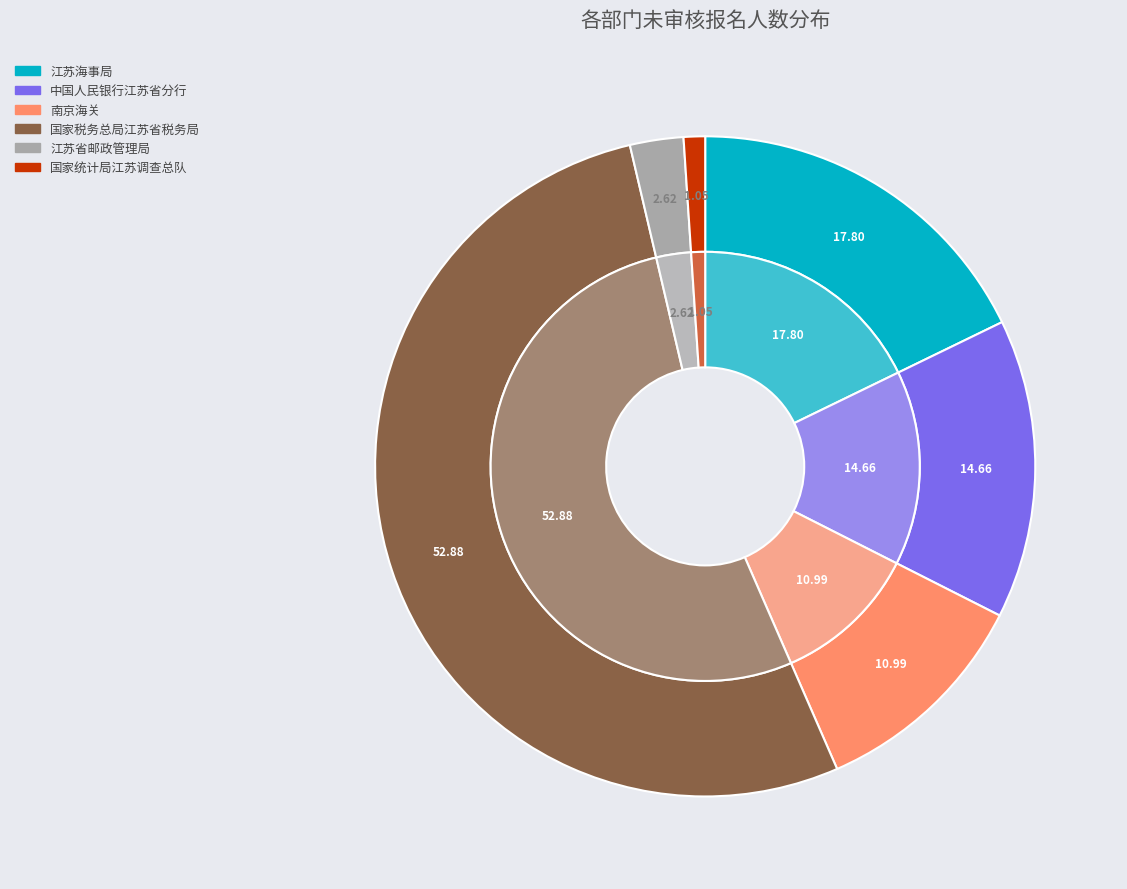

What is the smallest slice in the pie chart?

国家统计局江苏调查总队